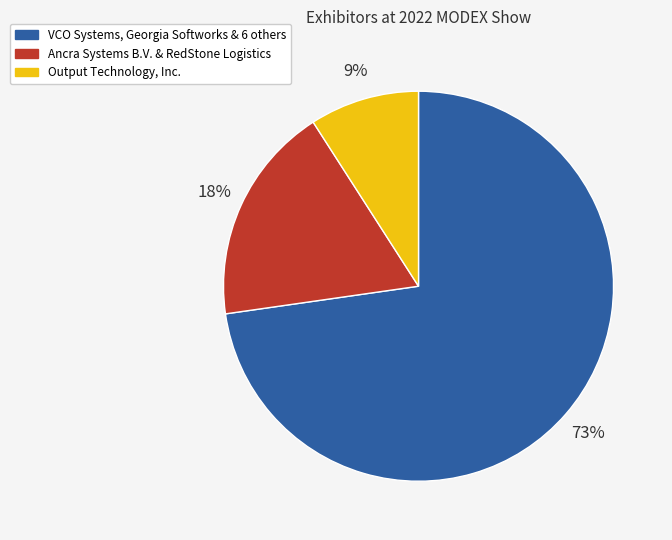

To the nearest percent, what is the difference between the largest and smallest slice percentages?

64%